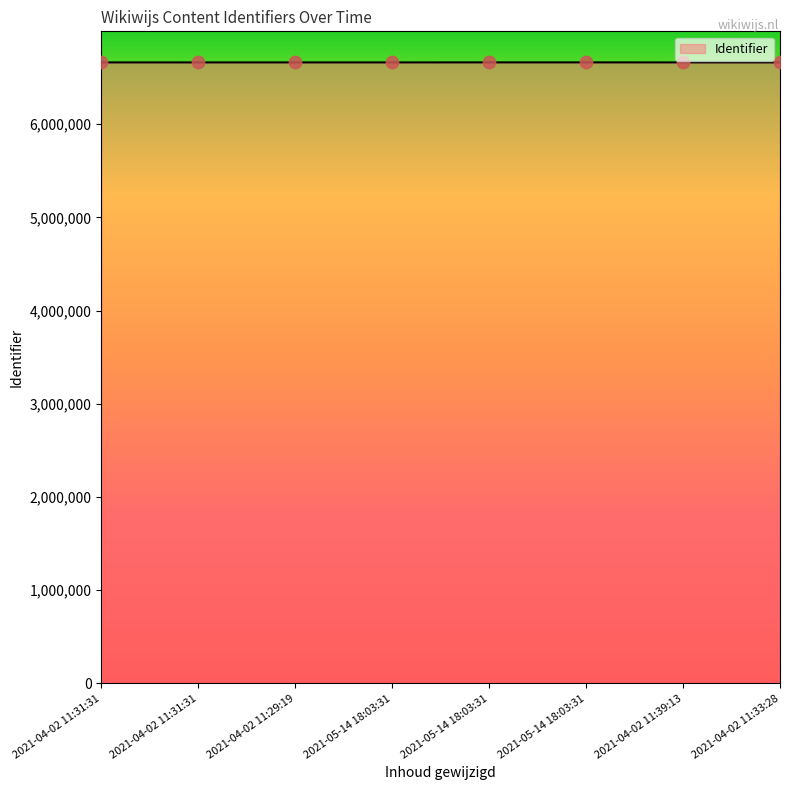

What is the change in value from 2021-04-02 11:31:31 to 2021-04-02 11:33:28?

+3